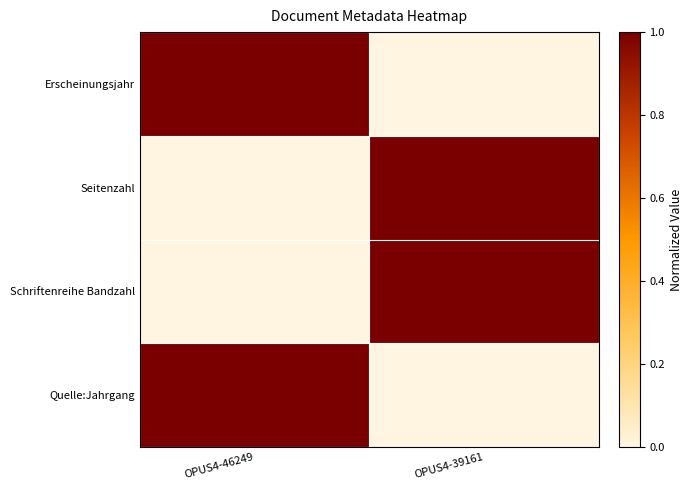

Which series changed the most between OPUS4-46249 and OPUS4-39161?

Erscheinungsjahr